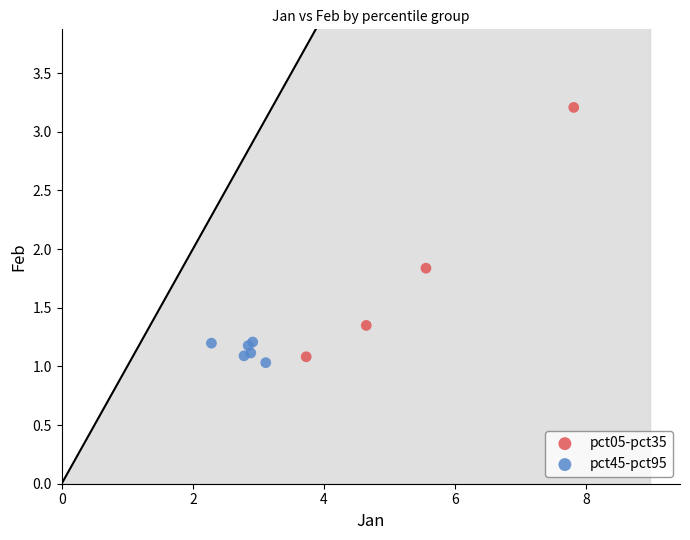

Which series has the widest spread of Y values?

pct05-pct35